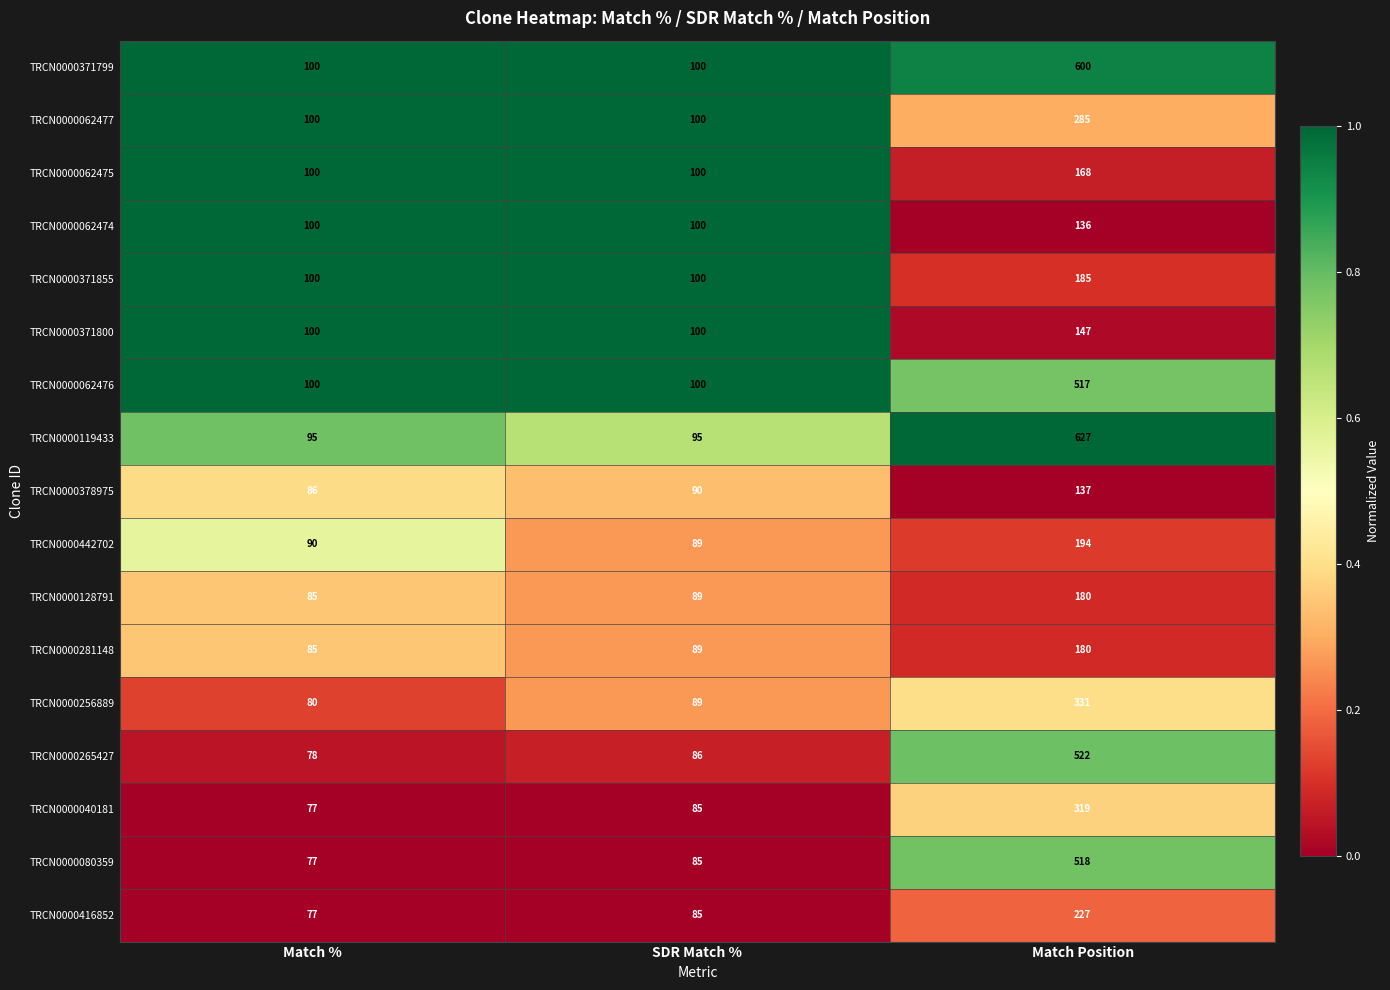

List the labels in order of TRCN0000416852 value, smallest first.

Match %, SDR Match %, Match Position